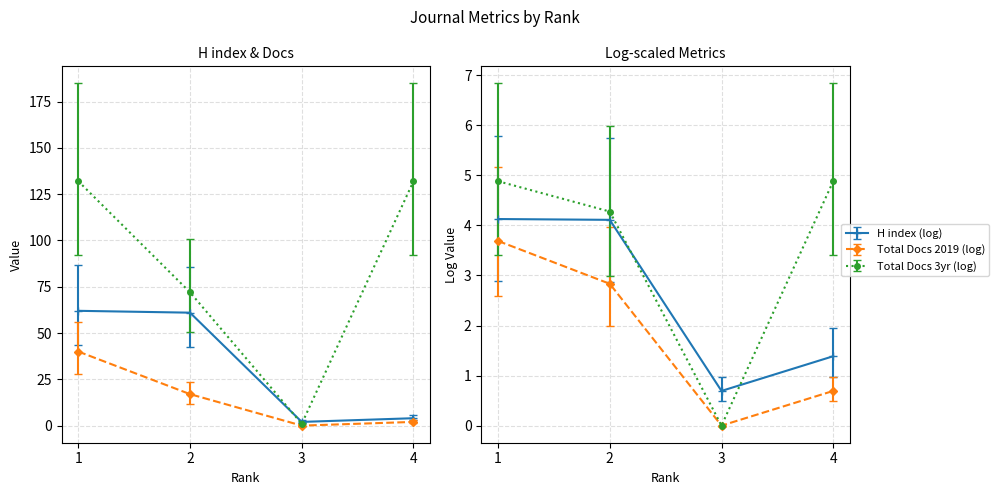

At which label does Total Docs. (2019) first exceed 17?

1